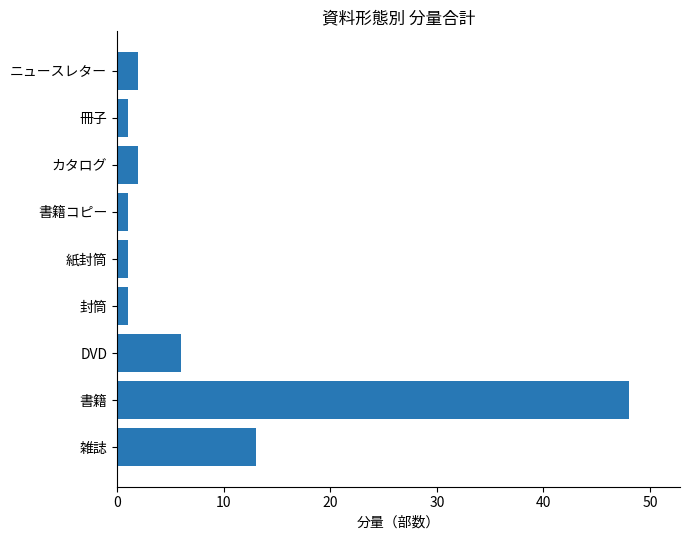

Which has a higher value, 封筒 or 書籍?

書籍